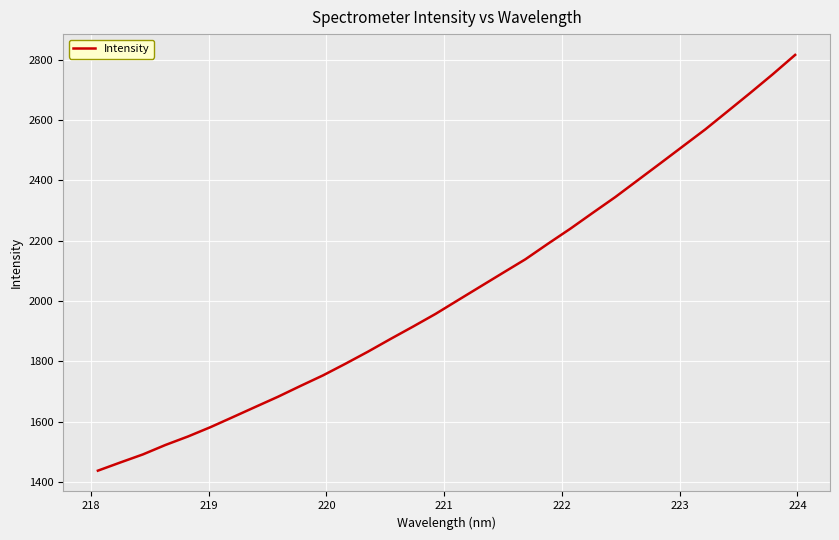

What is the average value?

2031.5